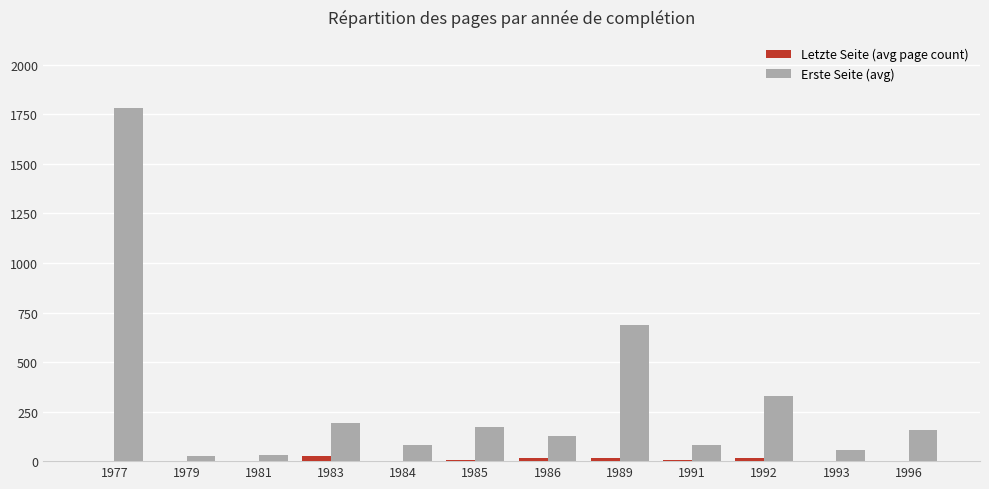

The Letzte Seite (avg page count) series shows 3 at 1984. True or false?

True